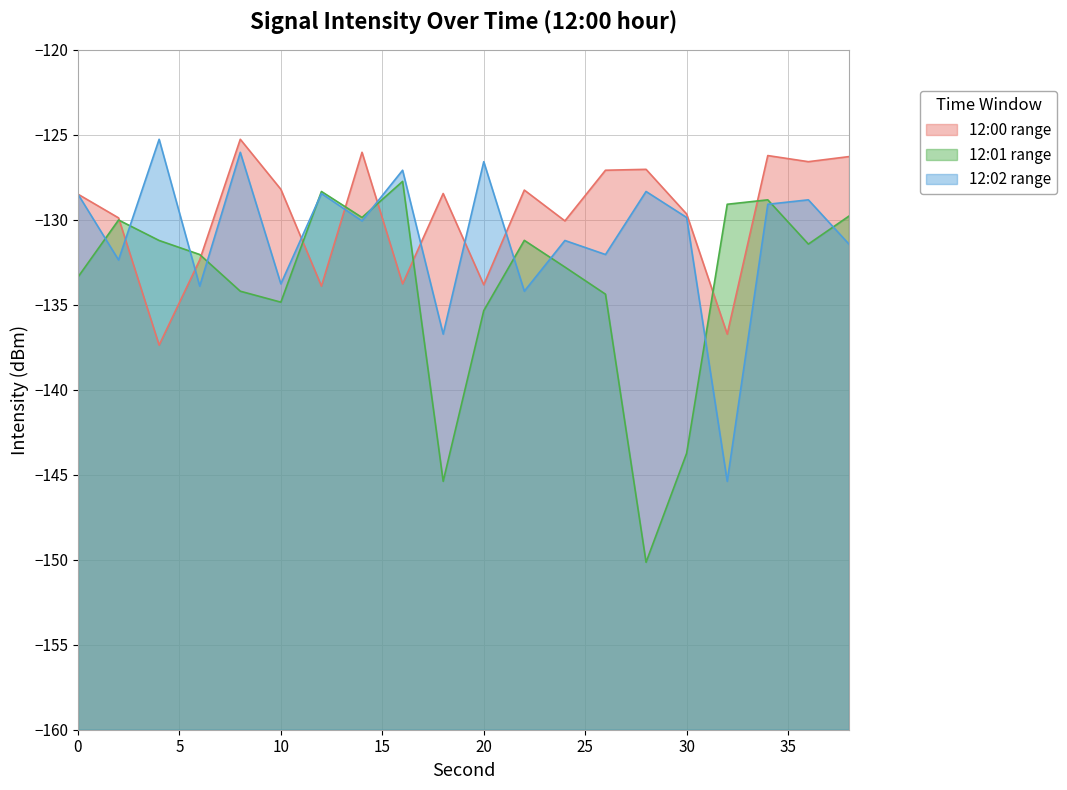

Does the chart have visible grid lines?

Yes